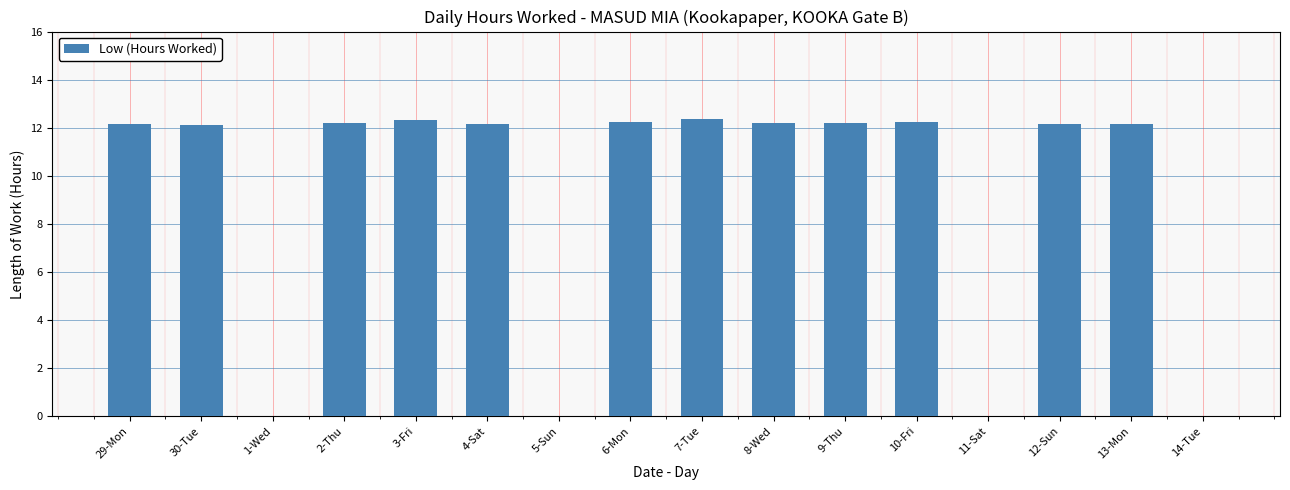

True or false: the data shows 7.3 at 4-Sat.

False